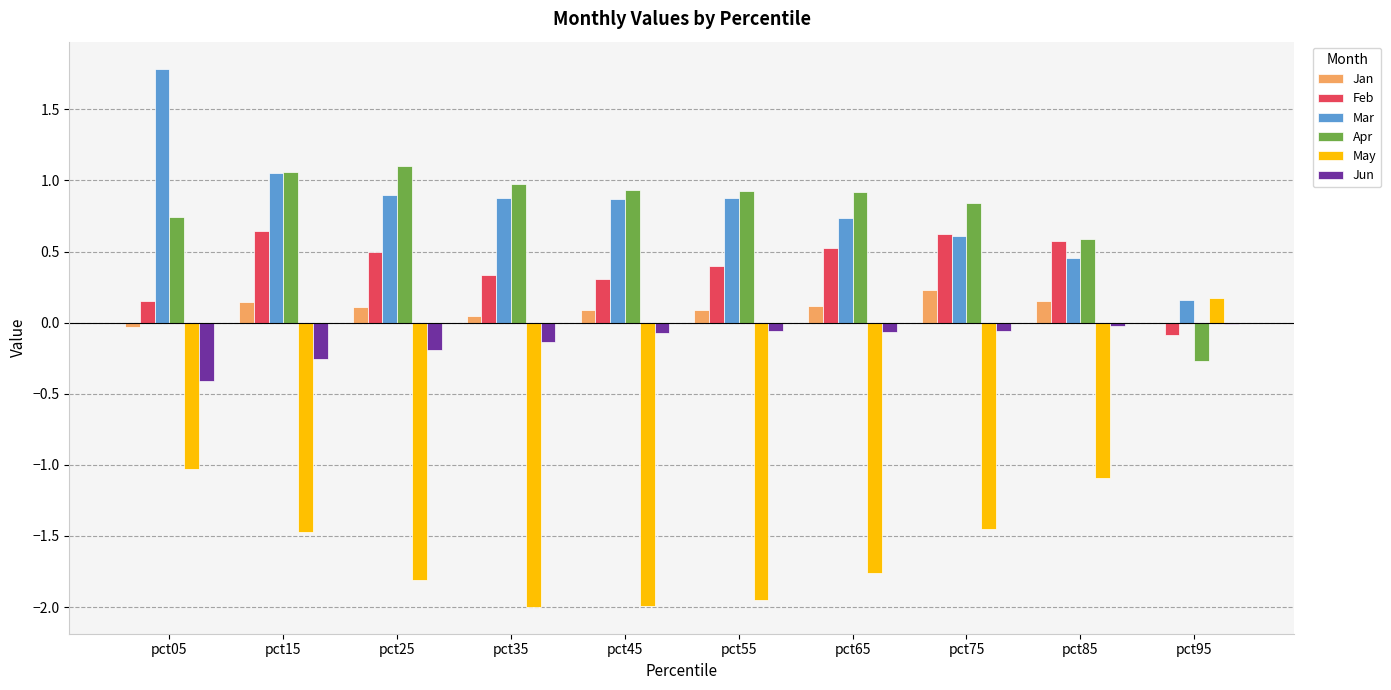

The May series shows -1.8 at pct25. True or false?

True